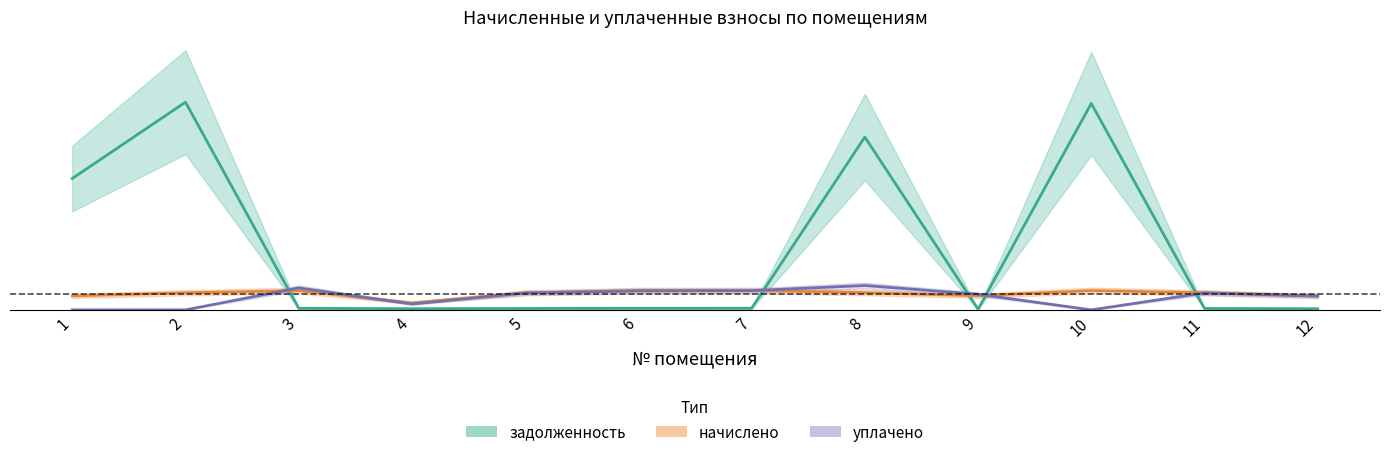

What value does the начислено series have at 3?

0.1